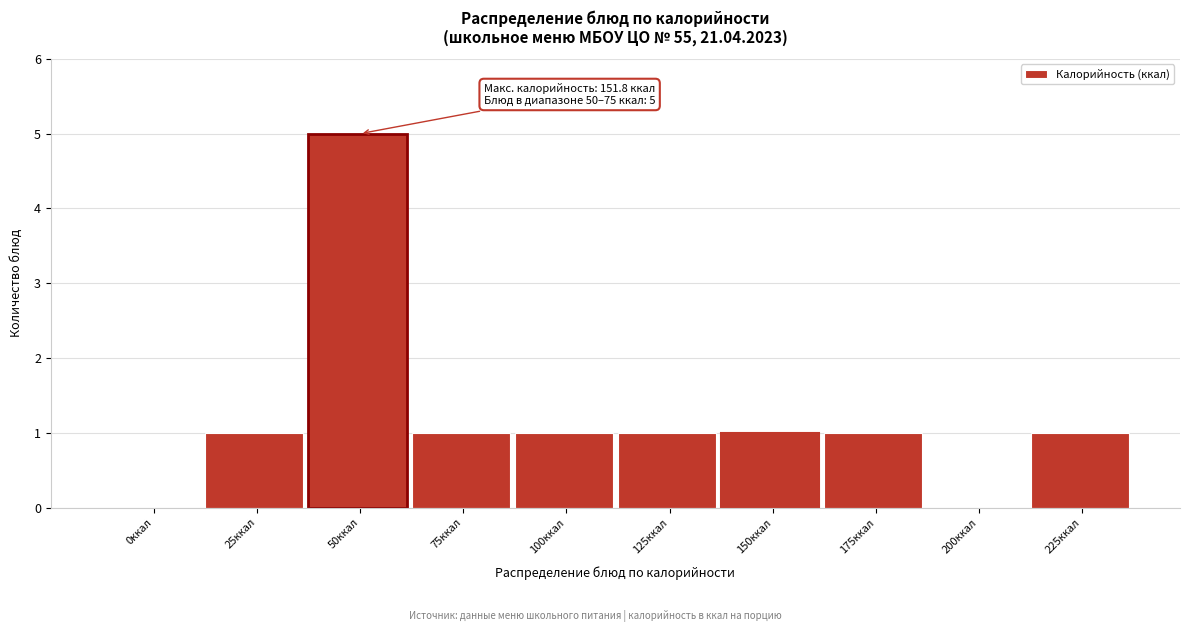

Reading left to right, transcribe all the data shown in this chart.

0ккал=0	25ккал=1	50ккал=5	75ккал=1	100ккал=1	125ккал=1	150ккал=1	175ккал=1	200ккал=0	225ккал=1